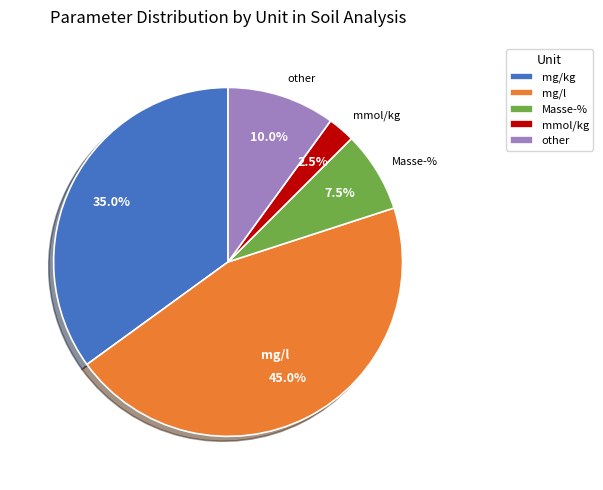

To the nearest percent, what percentage of the pie is other?

10%